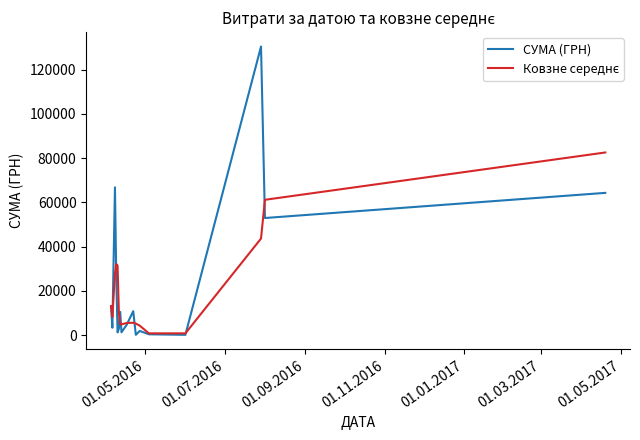

Which series has the widest spread of values?

СУМА (ГРН)